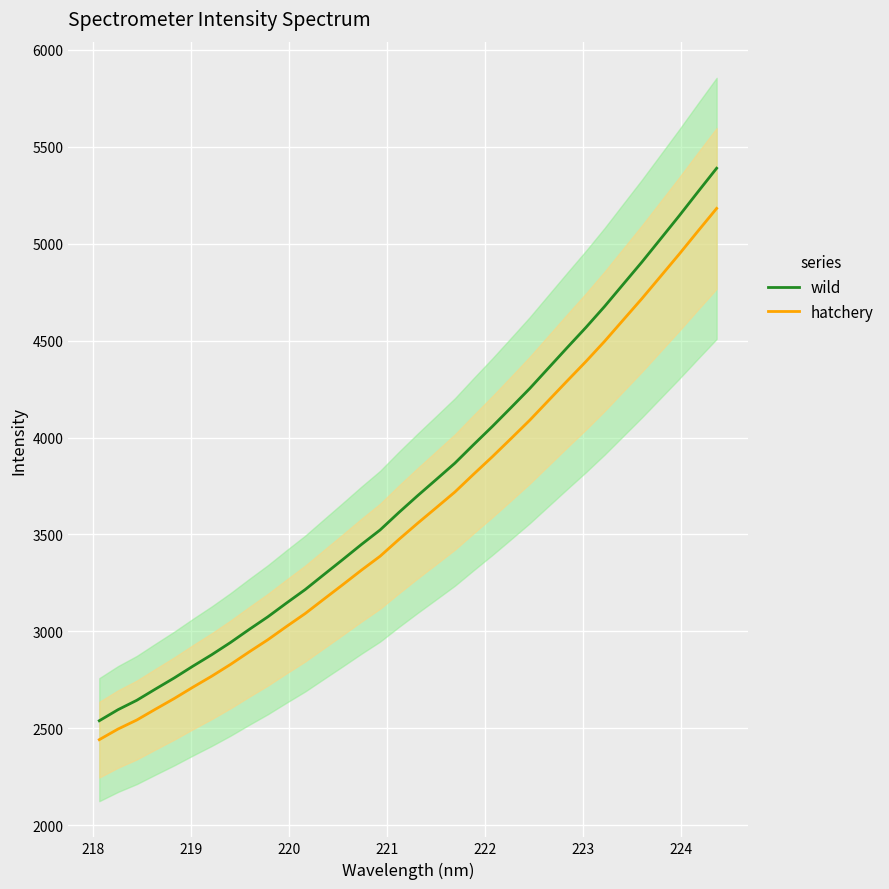

What is the value of the hatchery point at the 7th from the left?

2768.6